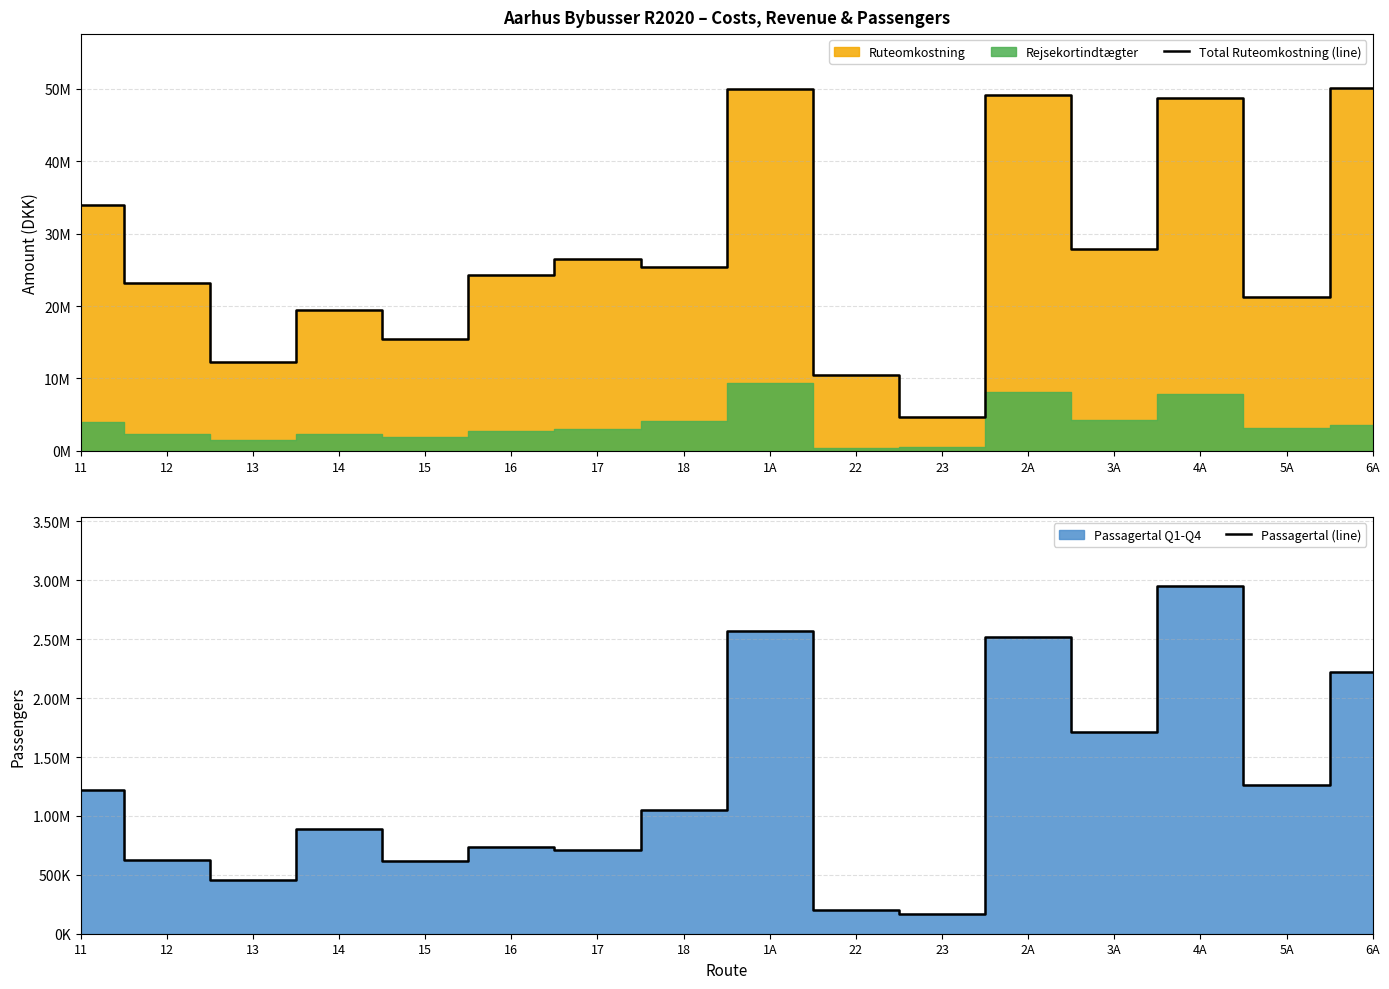

Reading left to right, what are all the values shown in this chart?

Total Ruteomkostning (line): 11=33906418.3	12=23130732.4	13=12264418.3	14=19496198.6	15=15410366.1	16=24260197.1	17=26468352.1	18=25406339.6	1A=49979610.7	22=10540383.6	23=4663282.0	2A=49209815.1	3A=27938578.8	4A=48701153.1	5A=21254653.7	6A=50047106.9
Passagertal (line): 11=1222124.9	12=623215.4	13=457704.2	14=890048.6	15=617818.4	16=738718.9	17=713581.3	18=1050605.0	1A=2573883.3	22=204597.5	23=170230.6	2A=2516827.2	3A=1711880.2	4A=2948113.0	5A=1264426.7	6A=2219820.2